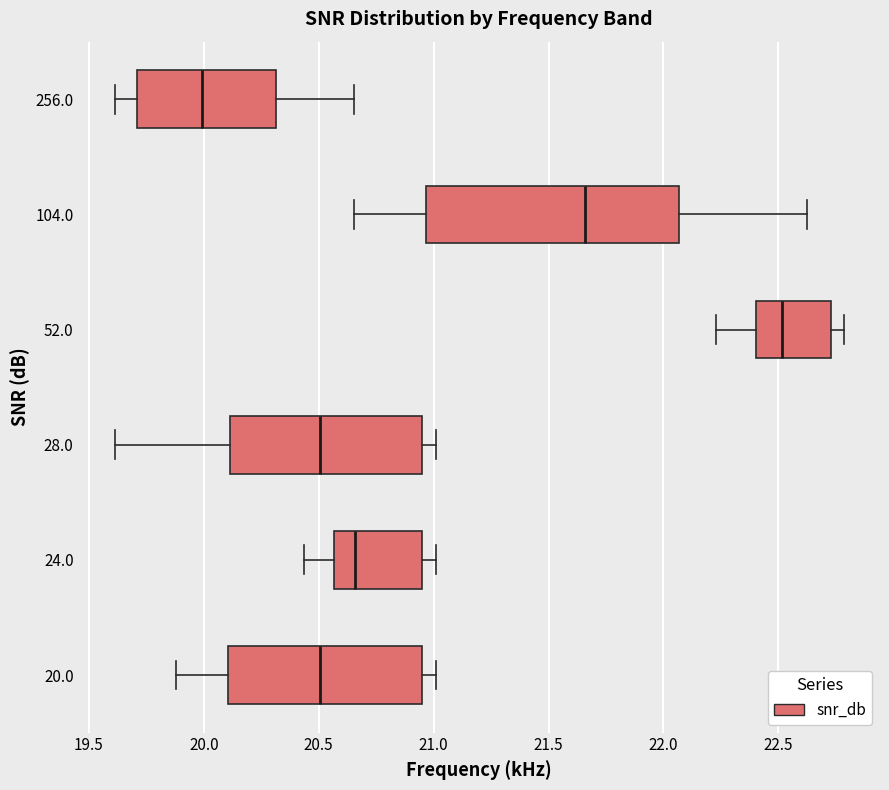

Which box has the furthest to the right median line?

52.0